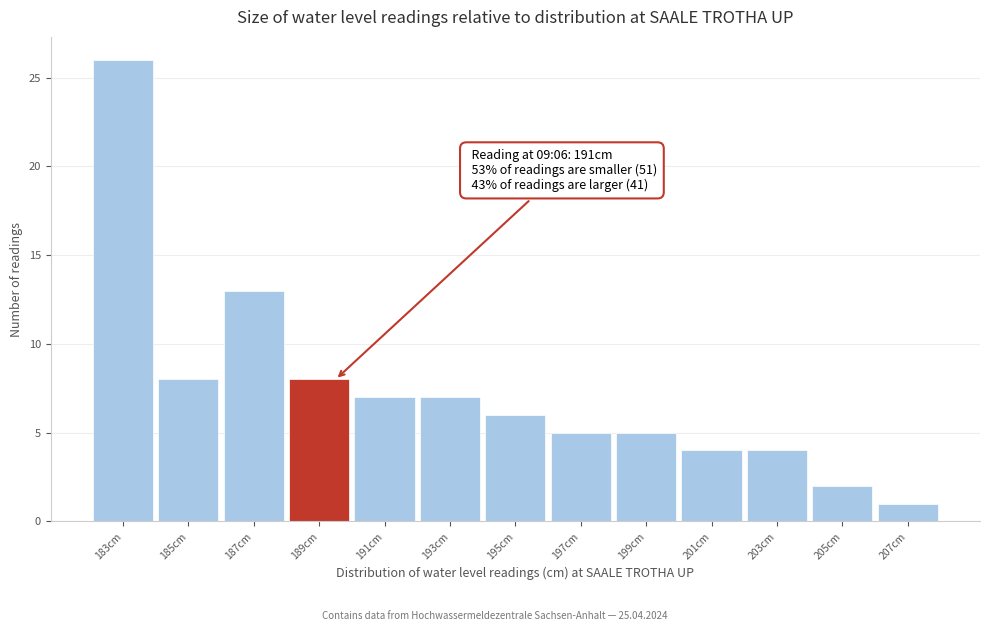

Reading left to right, transcribe all the data shown in this chart.

183cm=26	185cm=8	187cm=13	189cm=8	191cm=7	193cm=7	195cm=6	197cm=5	199cm=5	201cm=4	203cm=4	205cm=2	207cm=1